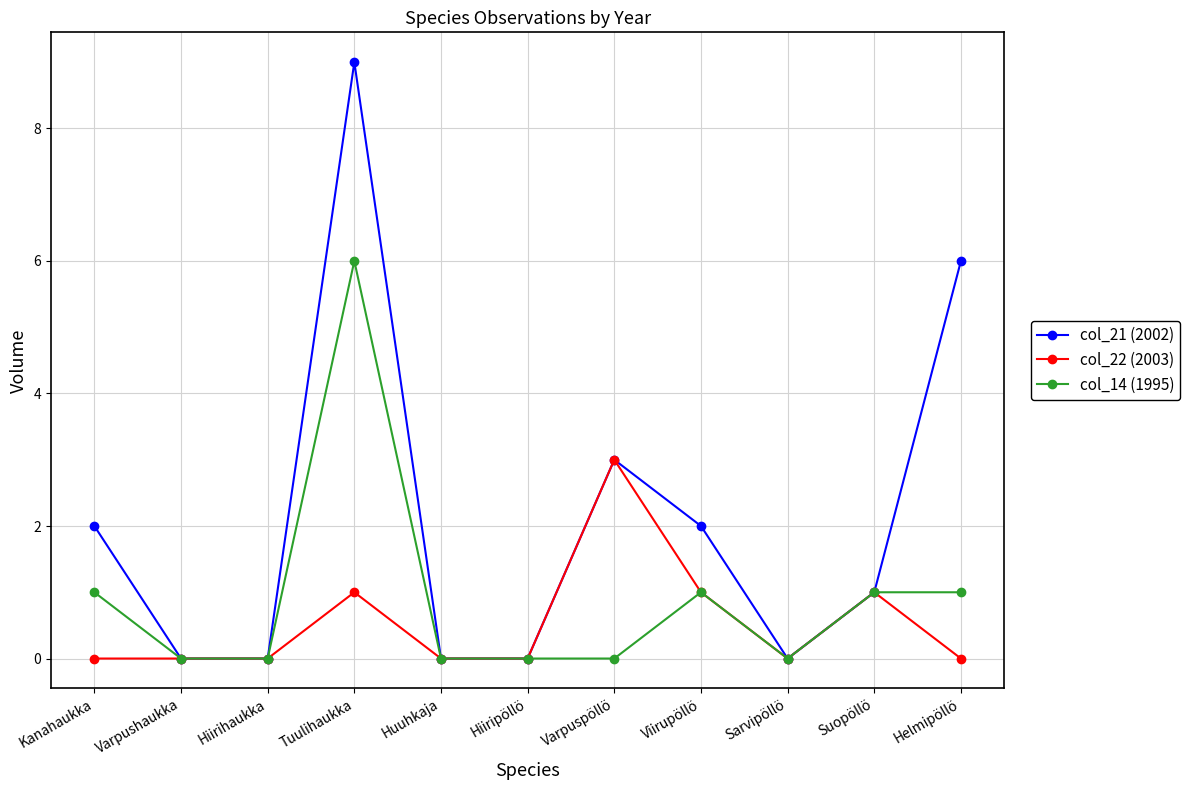

At which category does col_21 (2002) reach its first local peak?

Tuulihaukka